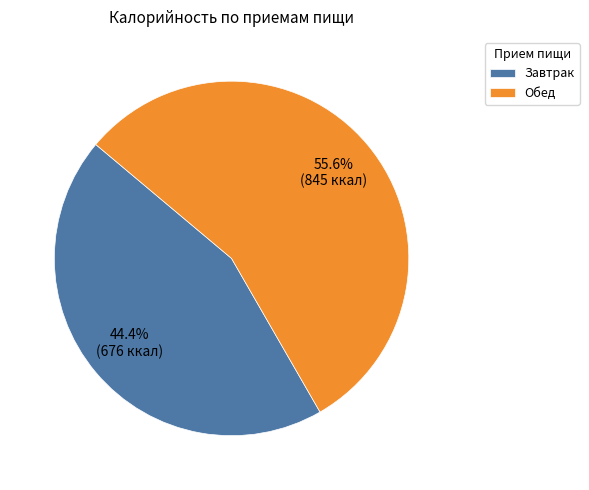

What portion of the pie excludes Обед?

44.4%